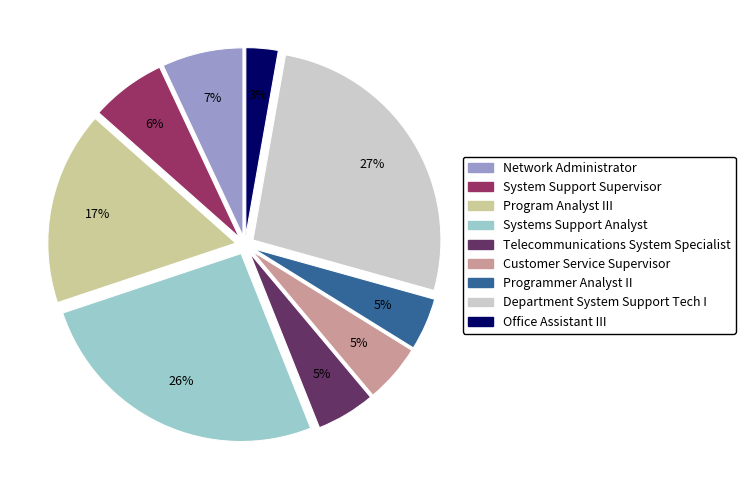

To the nearest percent, what is the difference between the largest and smallest slice percentages?

24%